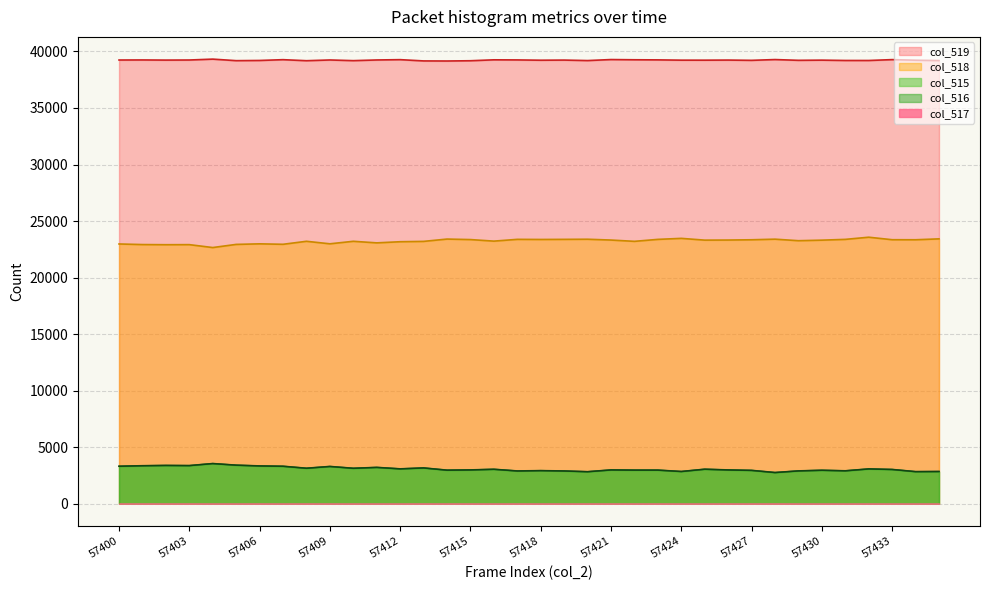

What is the difference between the maximum and minimum values in the col_515 series?

793